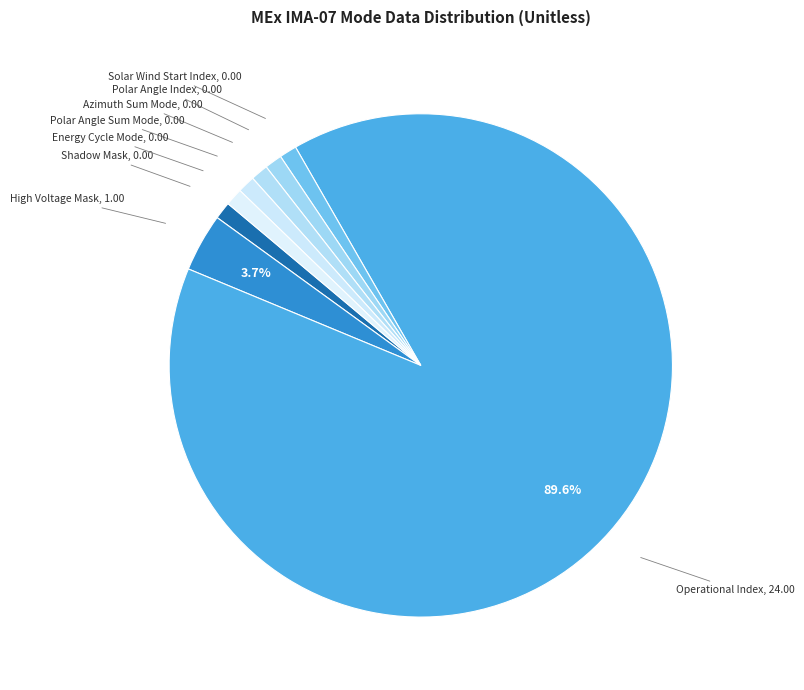

True or false: Operational Index accounts for 99% of the total.

False